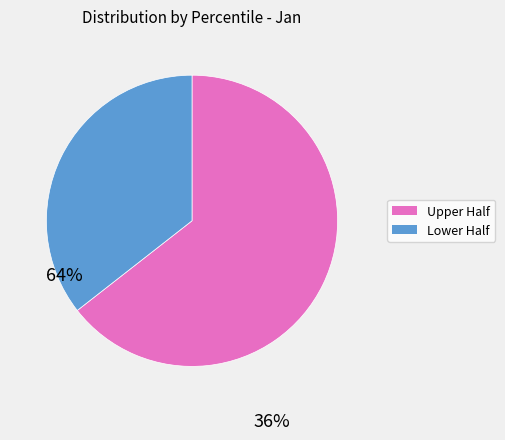

Is there a majority slice in this chart?

Yes